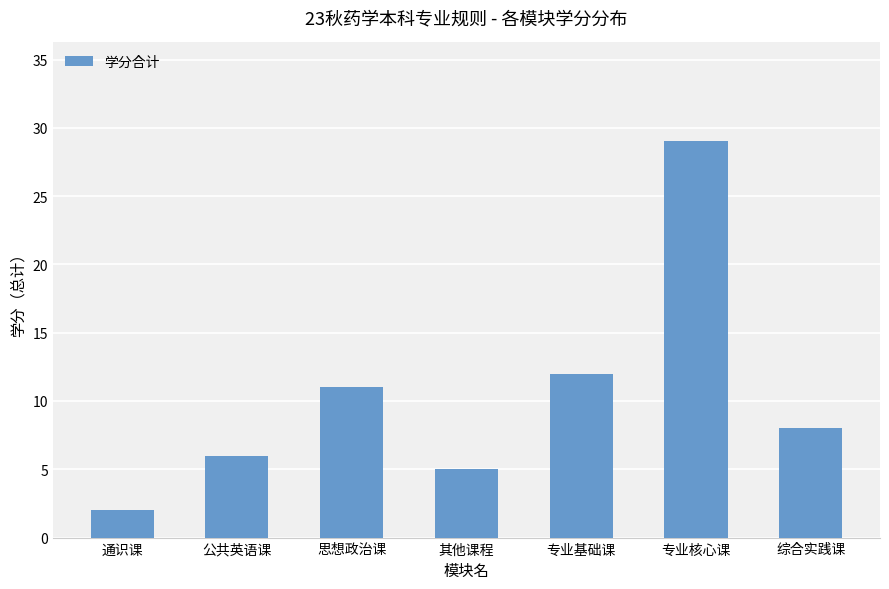

Is it true that the value at 其他课程 is 5?

True